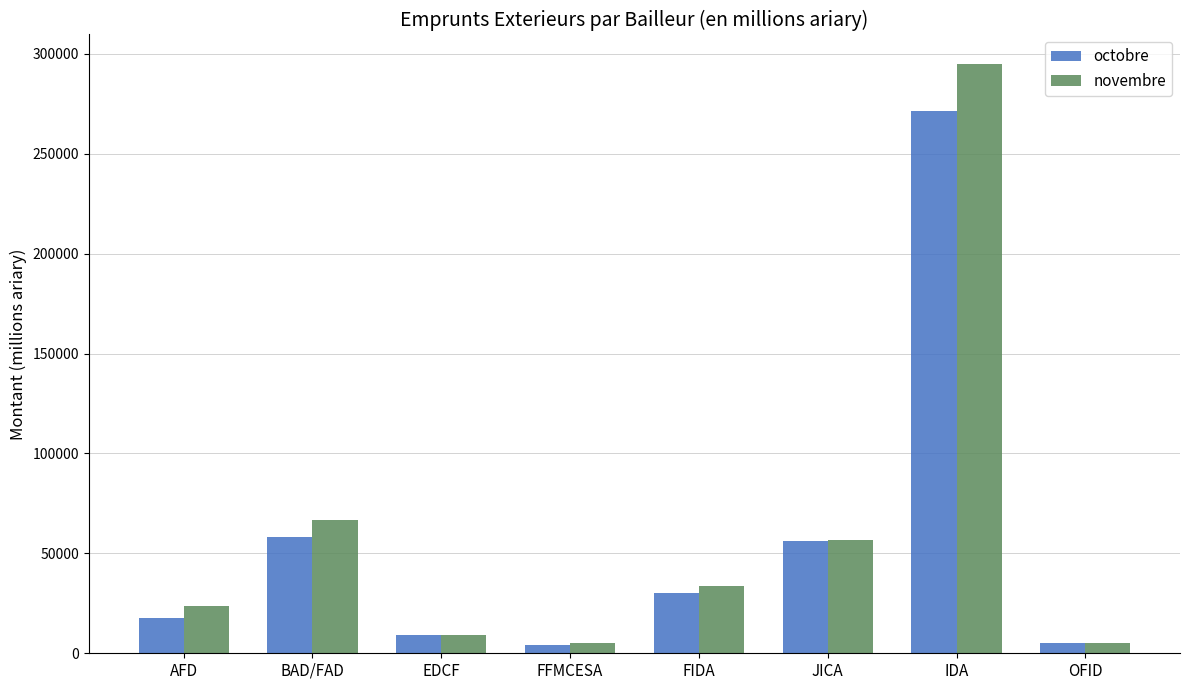

List the series in order of their overall mean, lowest first.

octobre, novembre